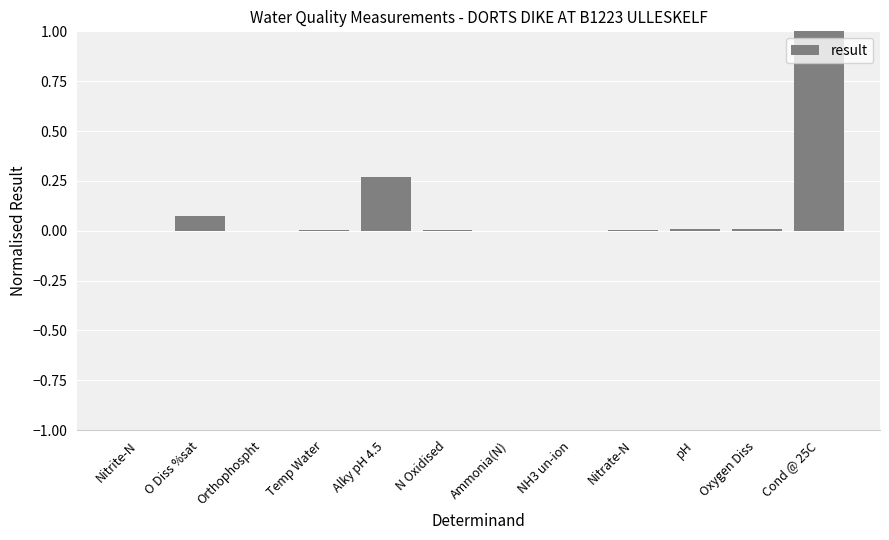

What is the sum of all values?

1.4